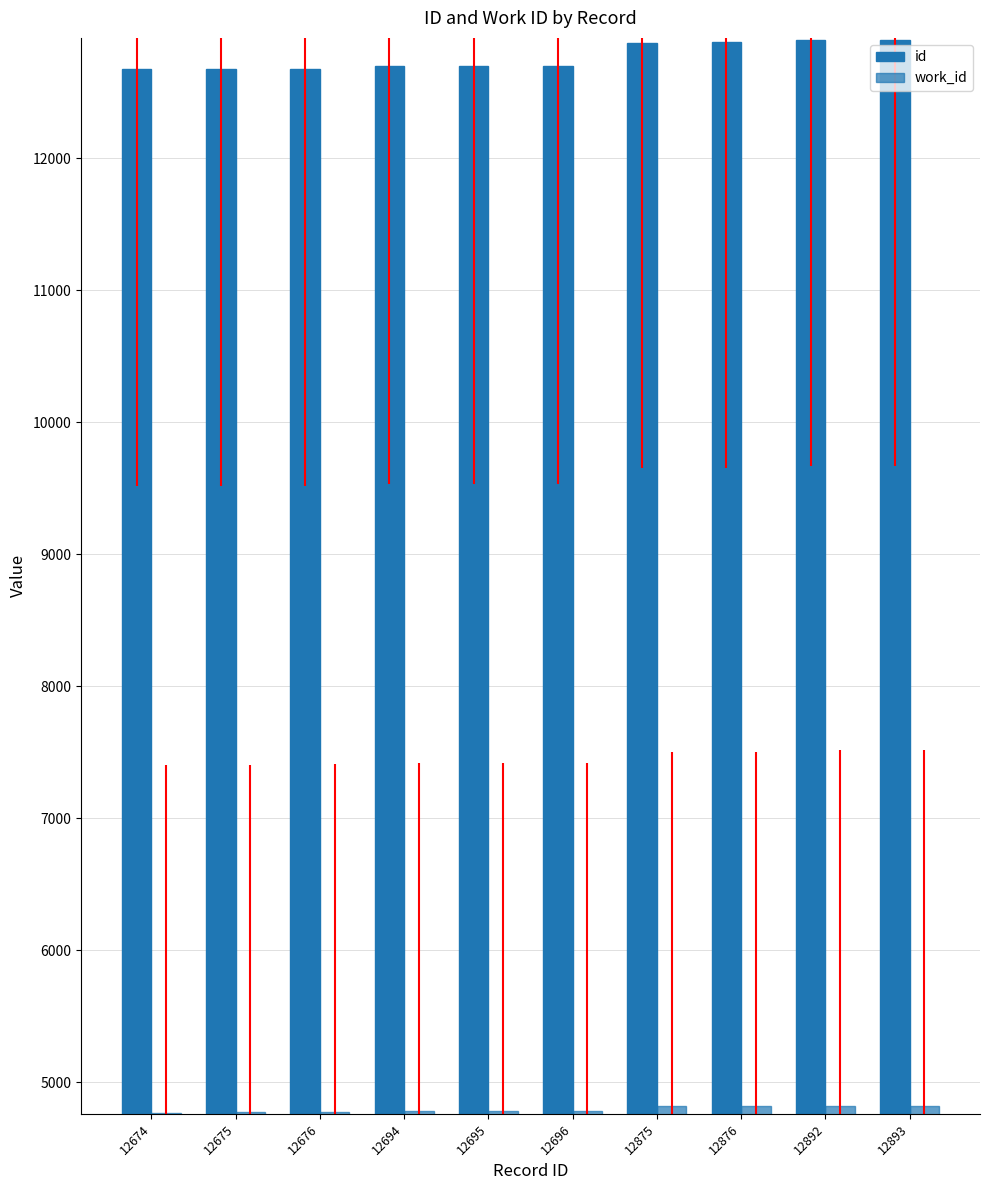

Reading left to right, transcribe all the data shown in this chart.

id: 12674=12674	12675=12675	12676=12676	12694=12694	12695=12695	12696=12696	12875=12875	12876=12876	12892=12892	12893=12893
work_id: 12674=4770	12675=4771	12676=4772	12694=4780	12695=4780	12696=4781	12875=4817	12876=4818	12892=4823	12893=4823